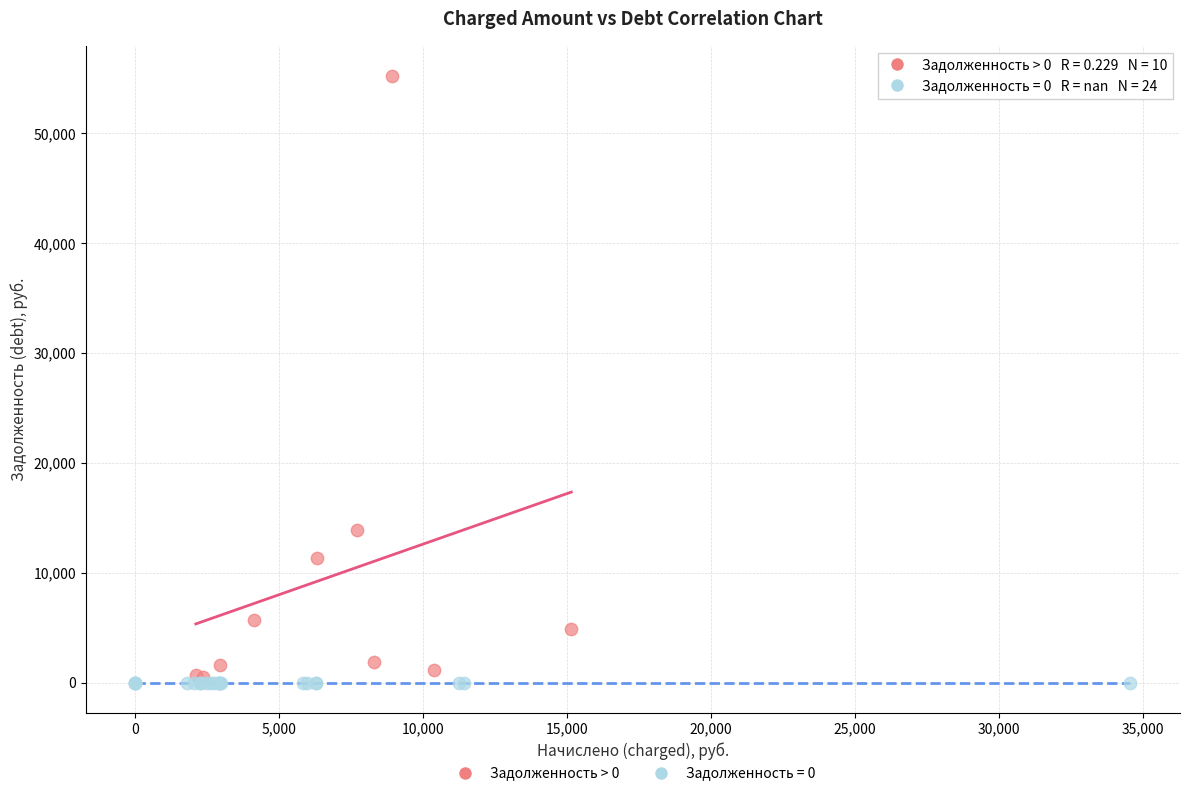

Which series contains the highest Y value?

Задолженность > 0